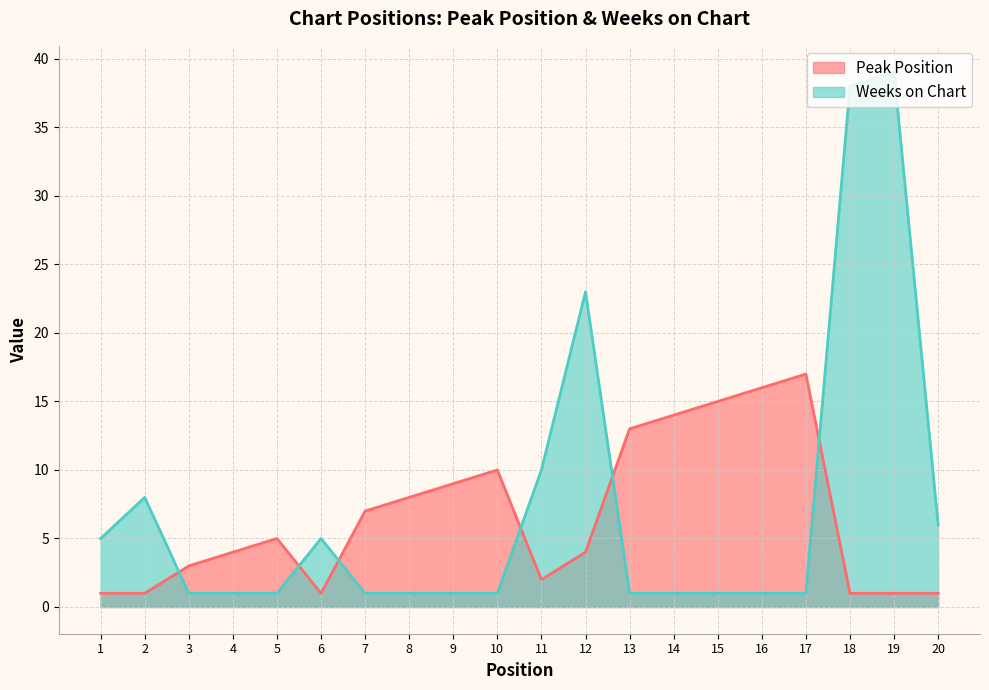

Rank the series at 7 from lowest to highest value.

Weeks on Chart, Peak Position